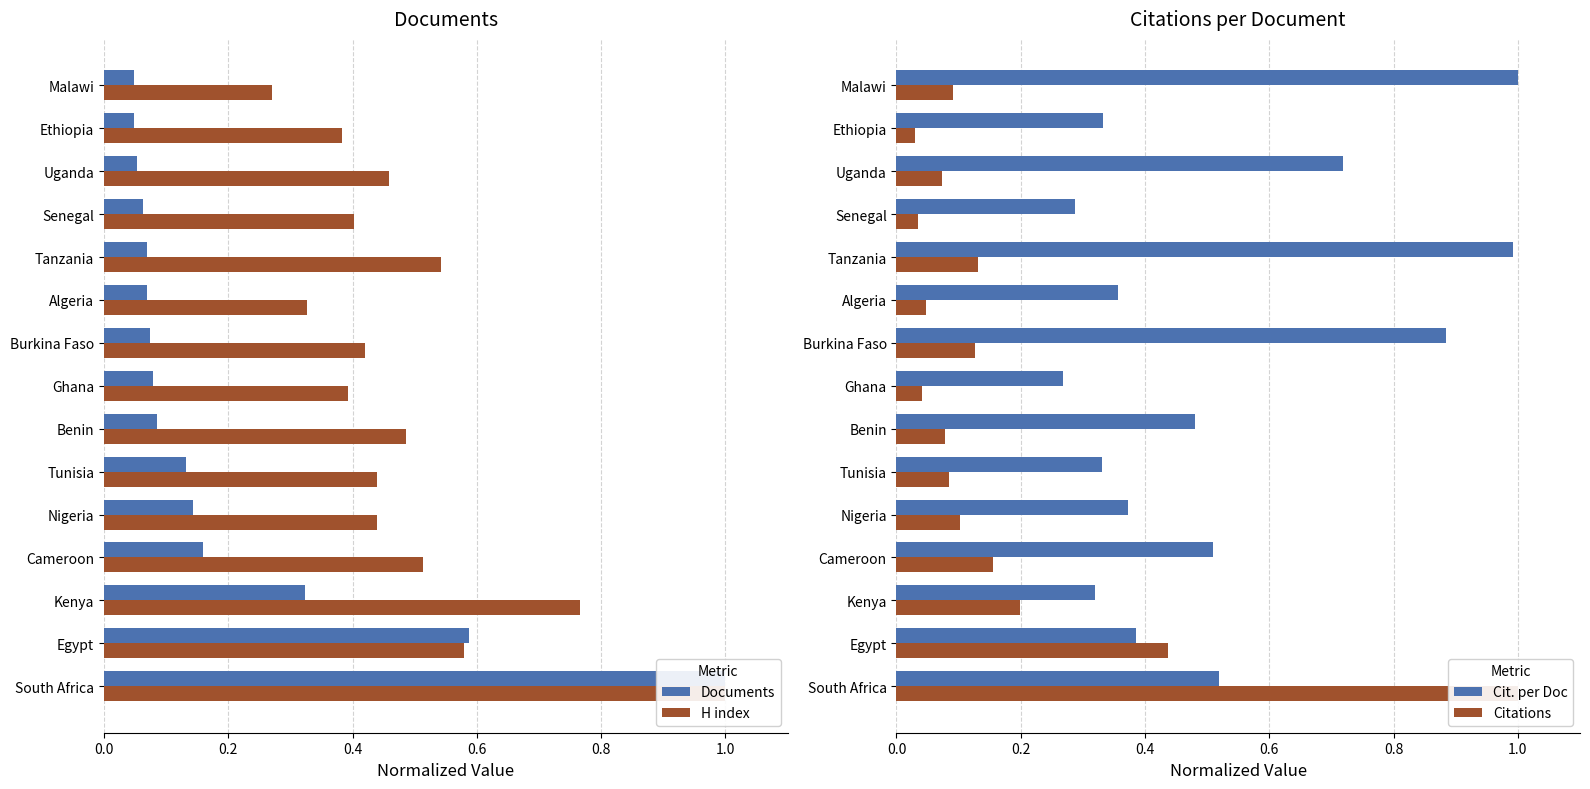

What is the difference between the second highest and second lowest values in the H index series?

0.4